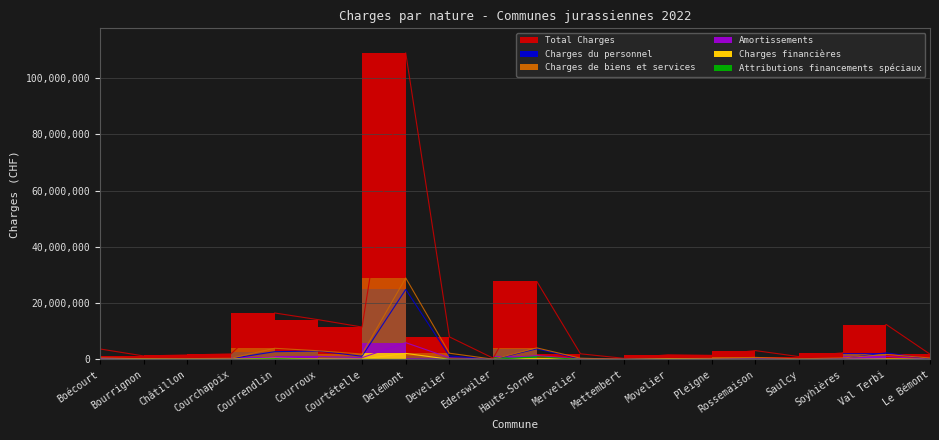

What is the total value across all series at Movelier?

2434391.2